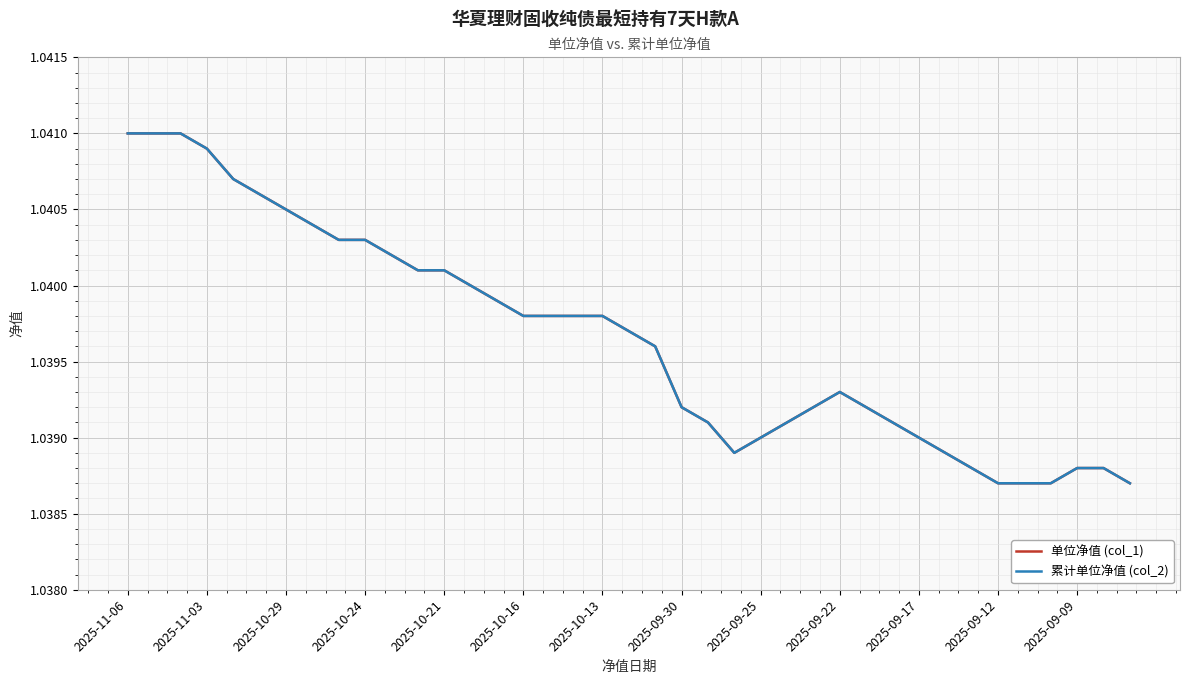

Where is 单位净值 (col_1) nearest to the value 1?

2025-09-12